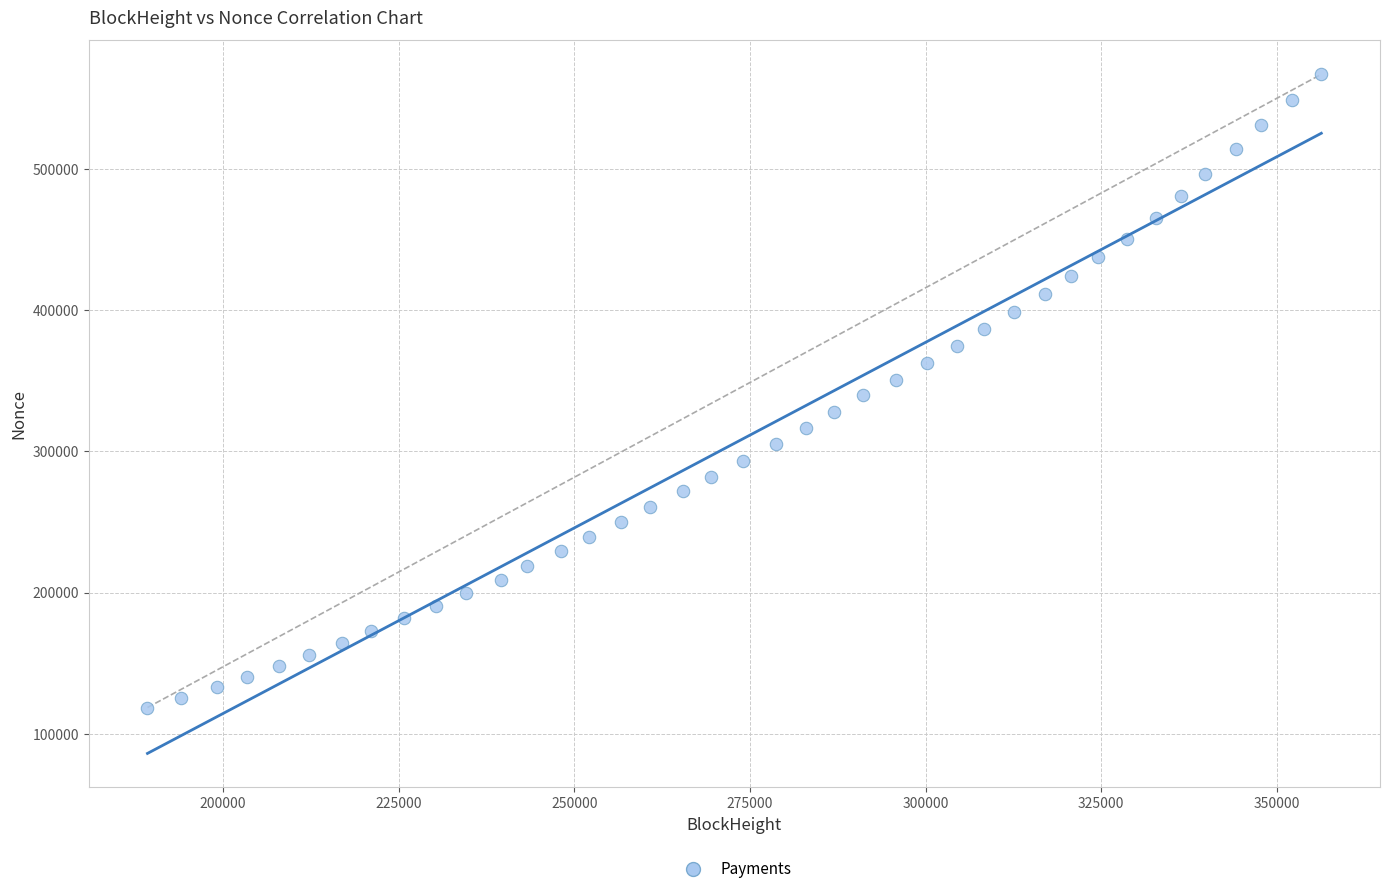

What is the range of Y values (max minus min)?

448559